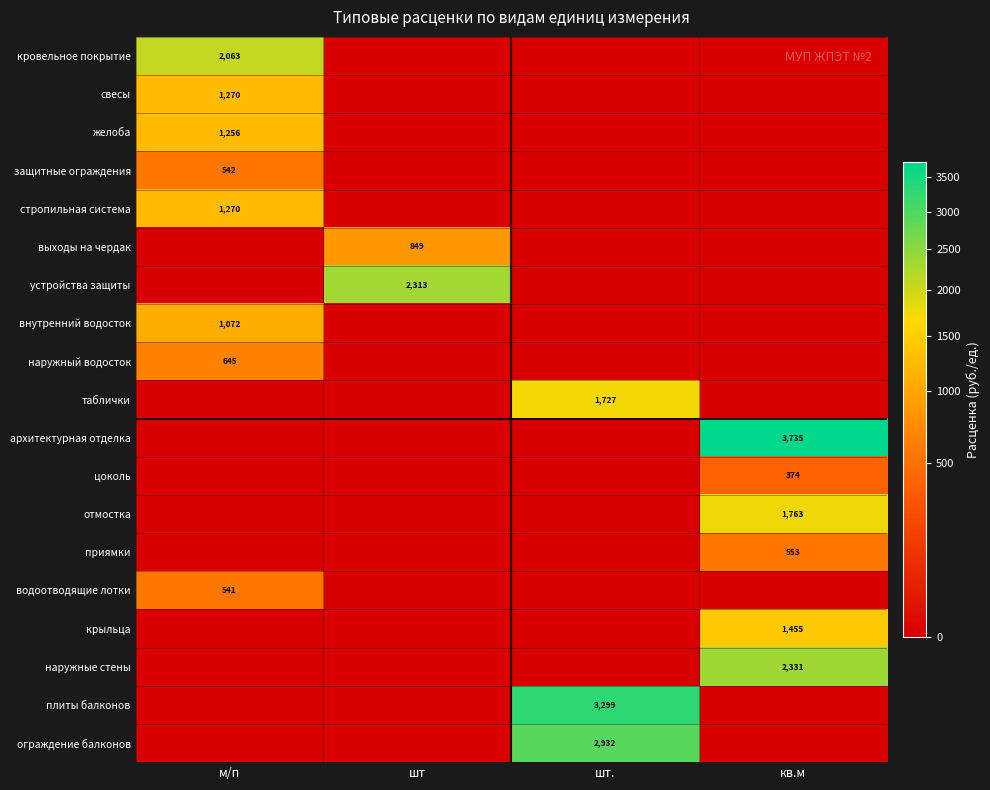

The value of плиты балконов at шт. is 2102. True or false?

False